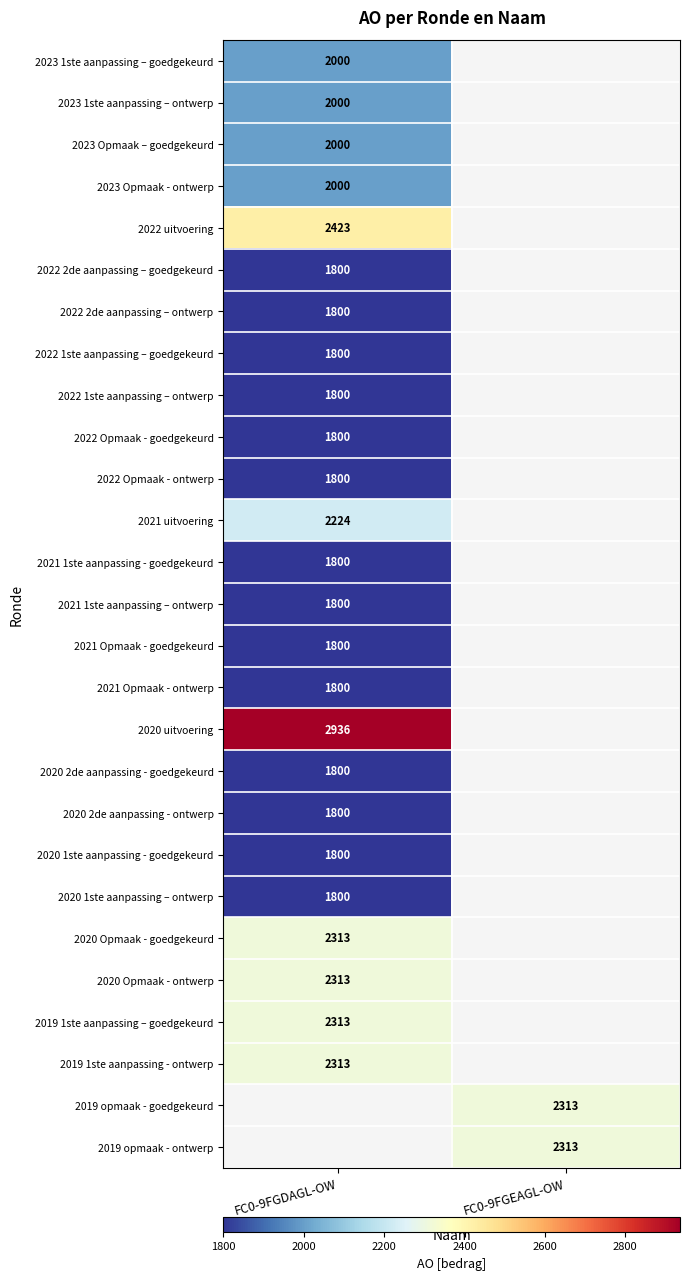

True or false: 2020 1ste aanpassing – ontwerp has a value of 712 at FC0-9FGDAGL-OW.

False